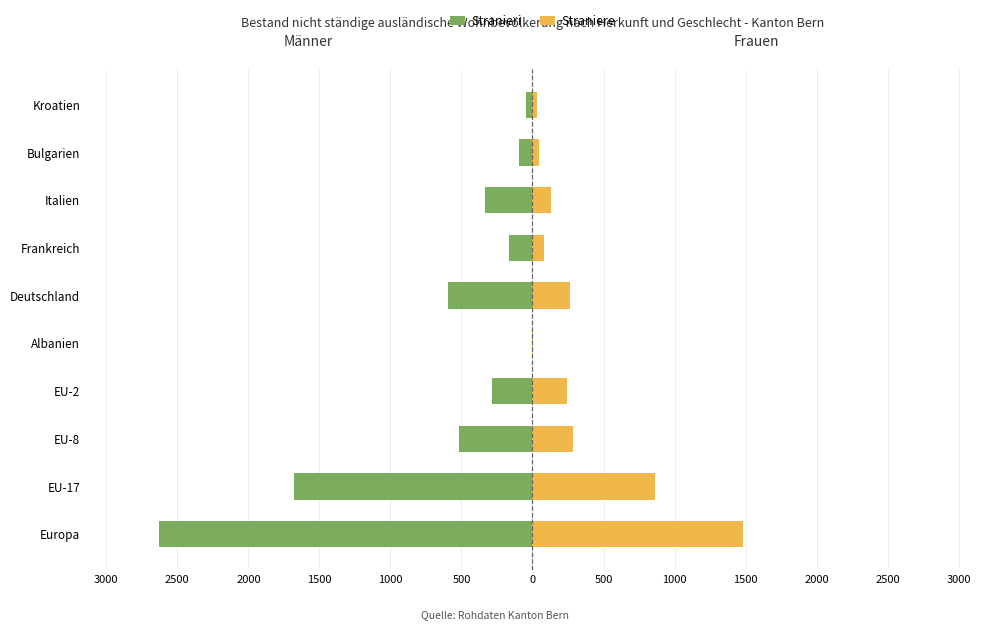

How many values in the Stranieri series exceed -285?

4